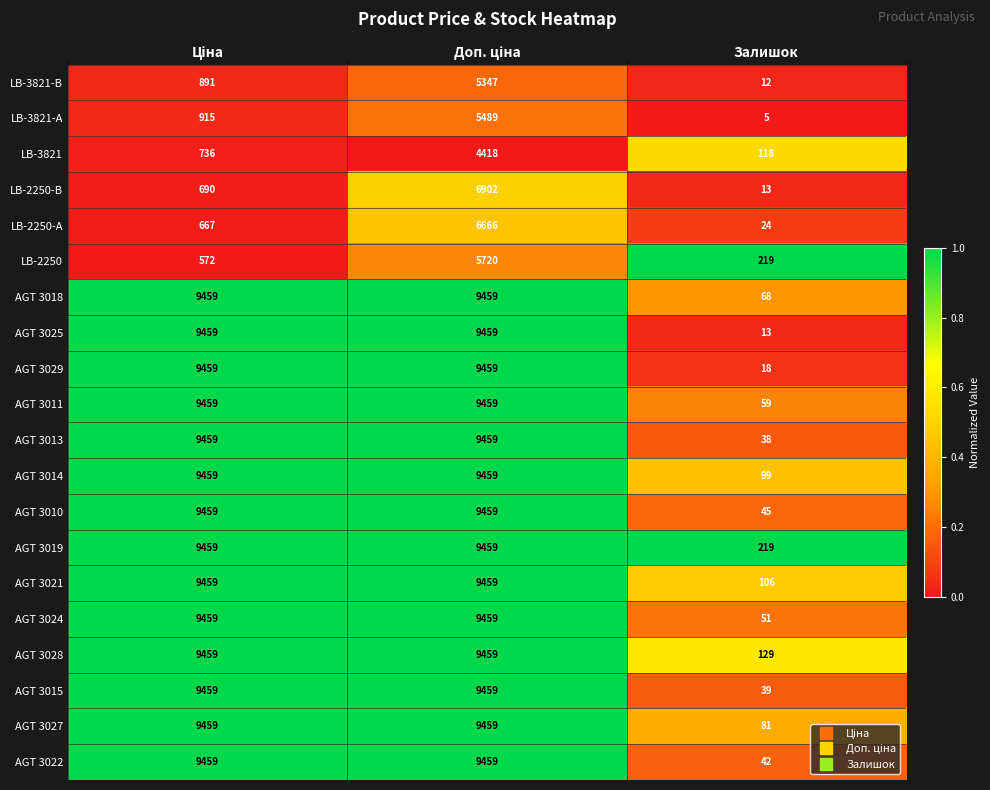

True or false: AGT 3011 has a value of 59 at Залишок.

True